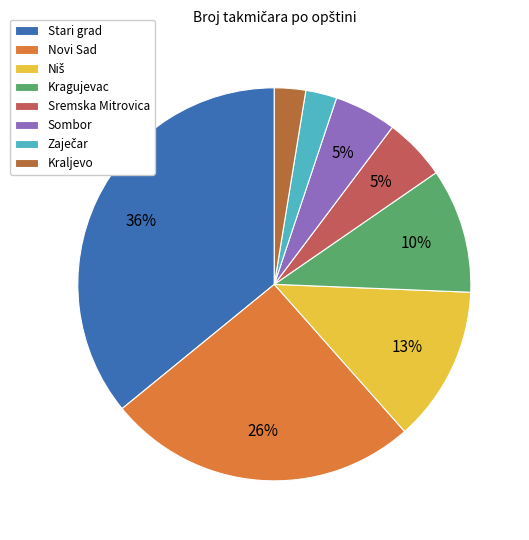

Which slice is the largest?

Stari grad